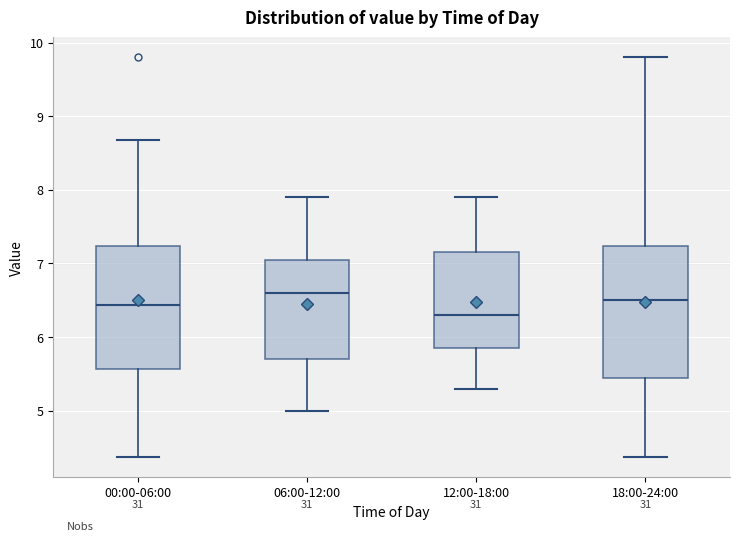

Reading left to right, transcribe this box plot: for each box, give where its median line is, the range the box spans, and where its two whiskers end, as read against the y-axis. The values are not printed on the chart, so give them approximately, as read against the axis.

00:00-06:00: median 6.4, box 5.6 to 7.2, whiskers 4.4 to 8.7
06:00-12:00: median 6.6, box 5.7 to 7.1, whiskers 5.0 to 7.9
12:00-18:00: median 6.3, box 5.9 to 7.2, whiskers 5.3 to 7.9
18:00-24:00: median 6.5, box 5.5 to 7.2, whiskers 4.4 to 9.8